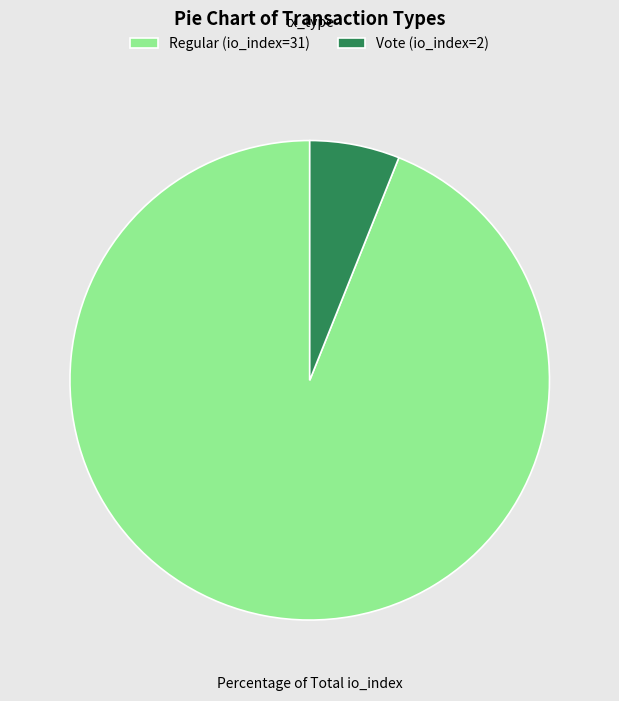

Rank the categories by value from highest to lowest.

Regular (io_index=31), Vote (io_index=2)